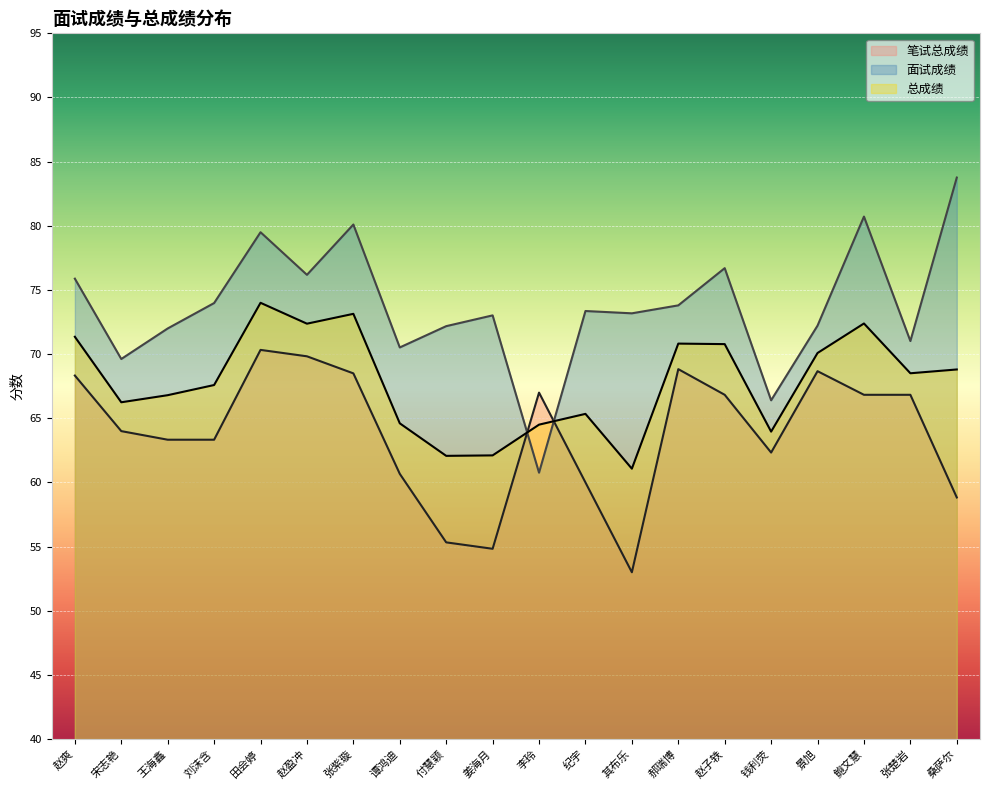

List the labels in order of 面试成绩 value, largest first.

桑萨尔, 鲍文慧, 张紫璇, 田会婷, 赵子轶, 赵盈冲, 赵爽, 刘沫含, 郝瑞博, 纪宇, 其布乐, 姜海月, 景旭, 付慧颖, 王海鑫, 张楚岩, 谭鸿迪, 宋志艳, 钱利荧, 李玲